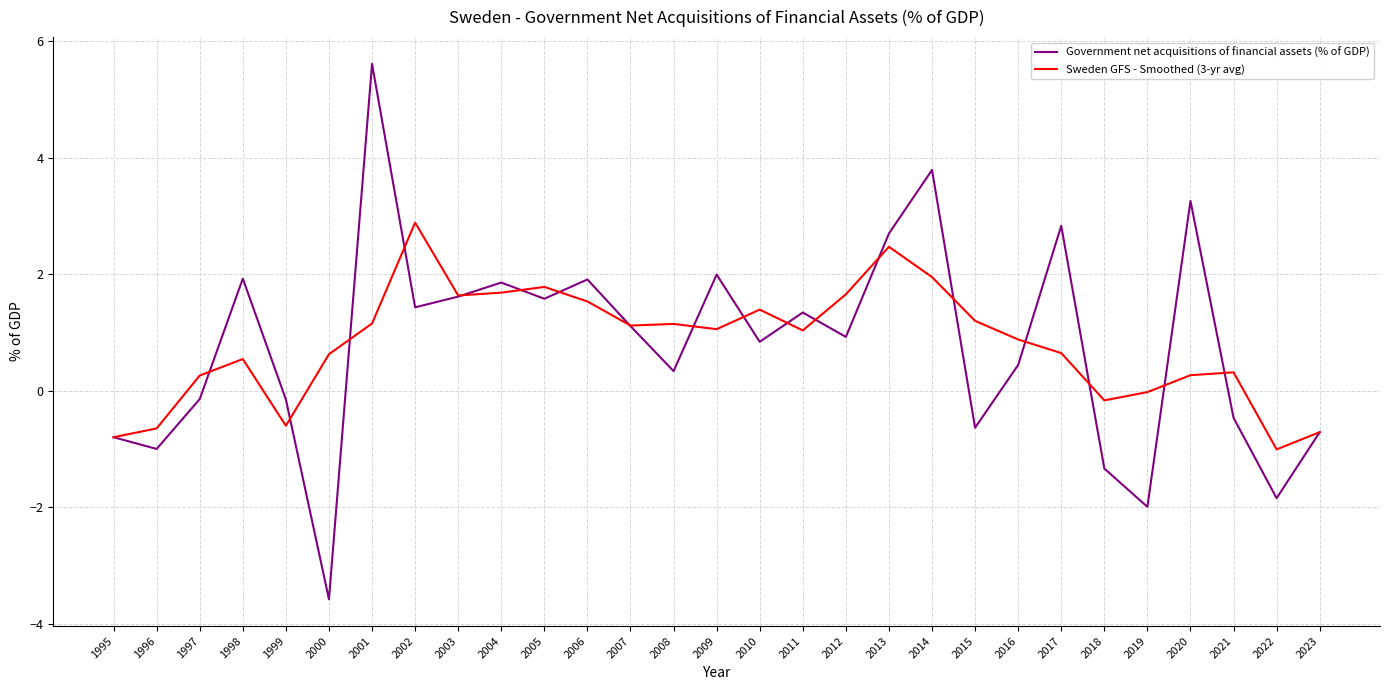

Rank the series at 1996 from highest to lowest value.

Sweden GFS - Smoothed (3-yr avg), Government net acquisitions of financial assets (% of GDP)